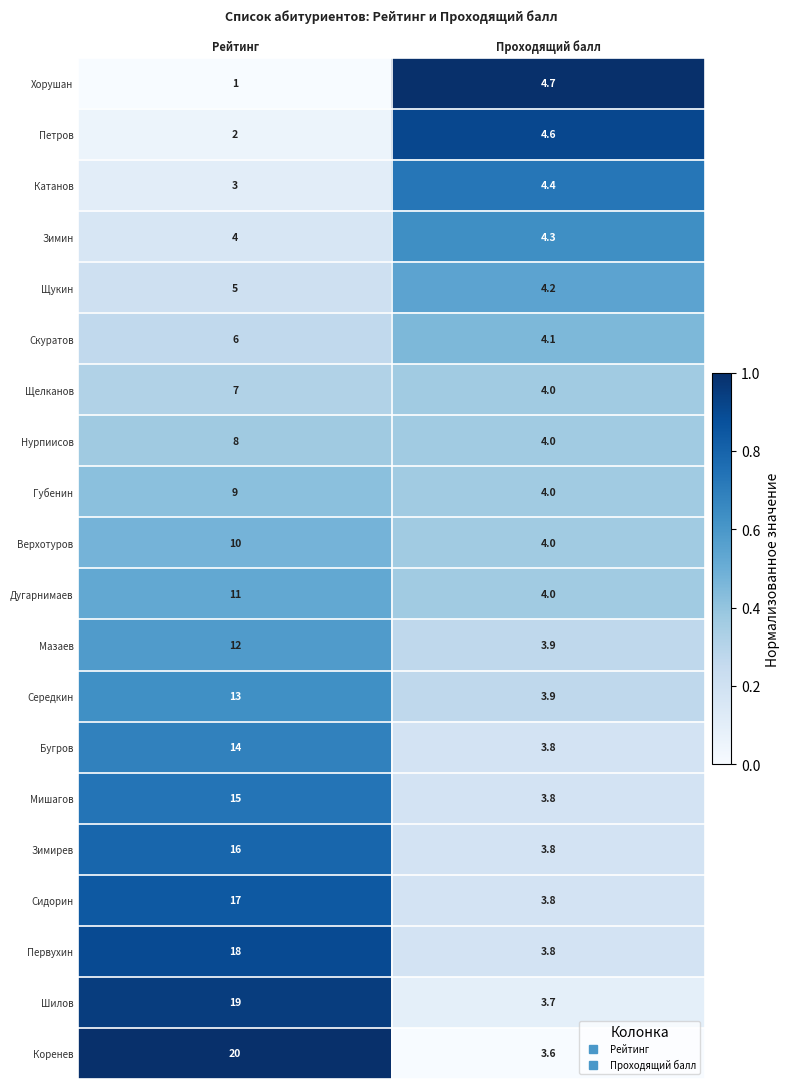

What is the greatest value displayed?

20.0